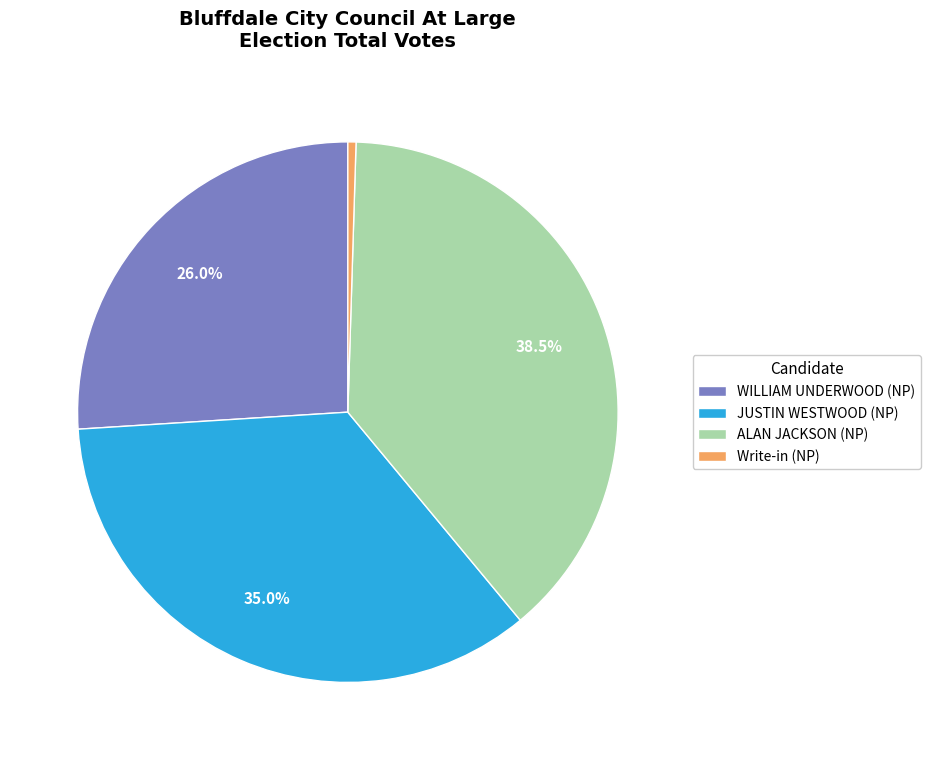

What is the ratio of the value at JUSTIN WESTWOOD (NP) to the value at WILLIAM UNDERWOOD (NP)?

1.3